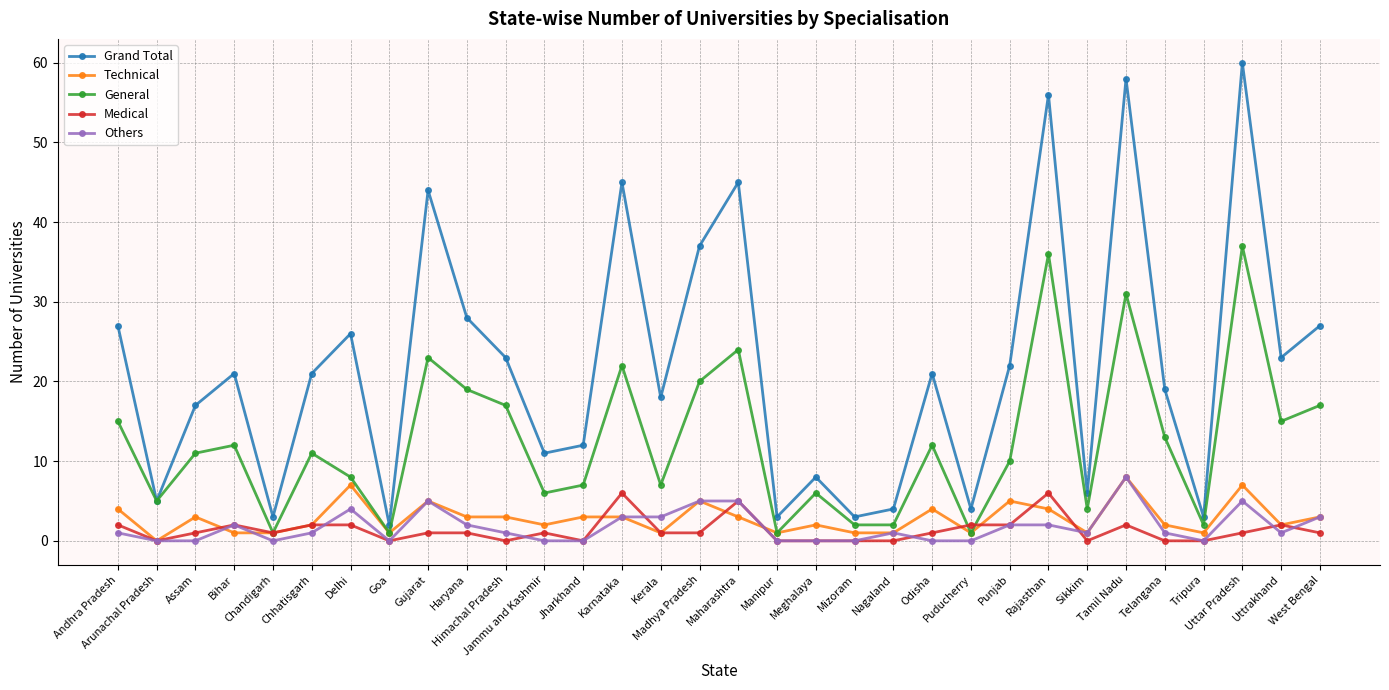

Which series has the largest total across all categories?

Grand Total